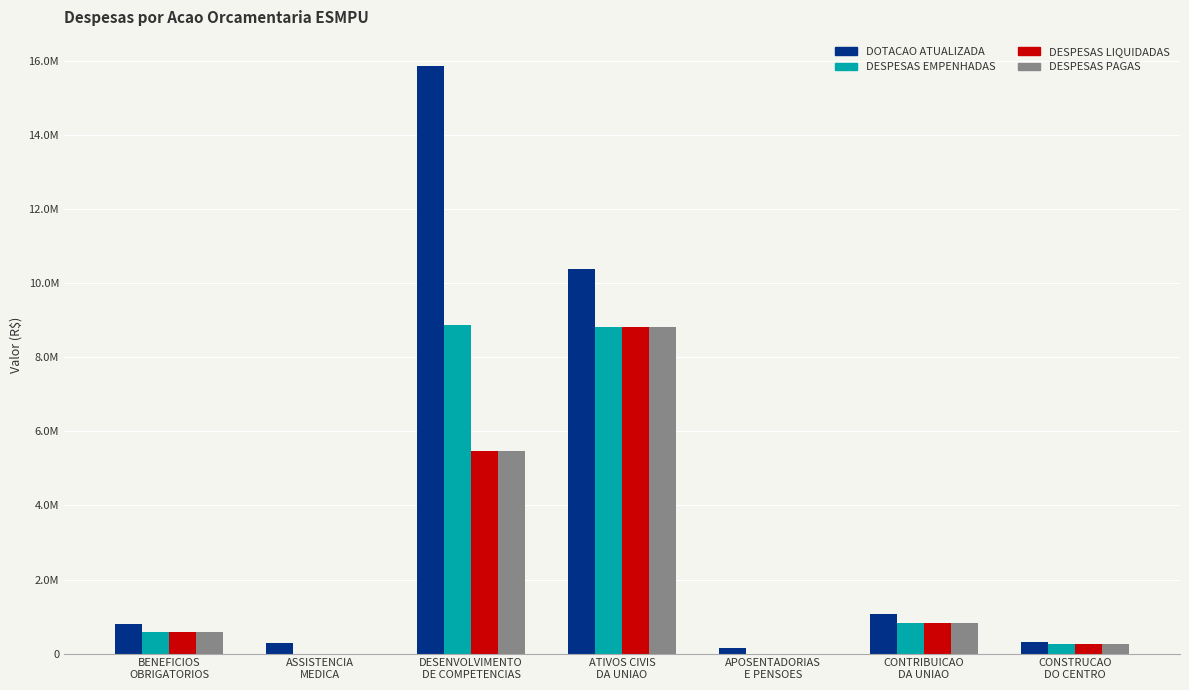

At how many categories does at least one series exceed 14050254?

1